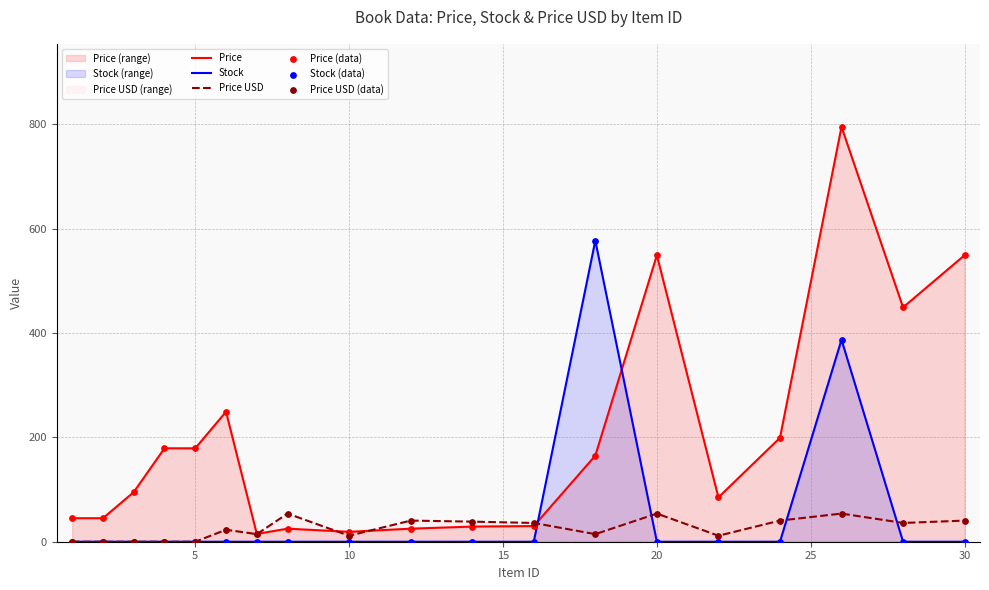

List the series in order of their overall mean, lowest first.

Price USD, Stock, Price